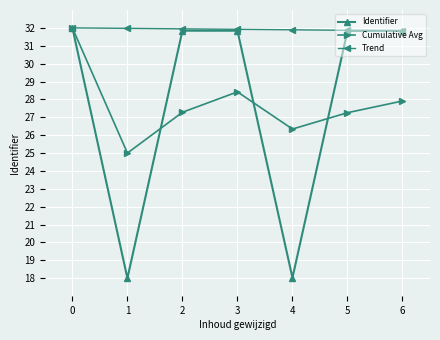

Is it true that Trend equals 55.7 at 6?

False